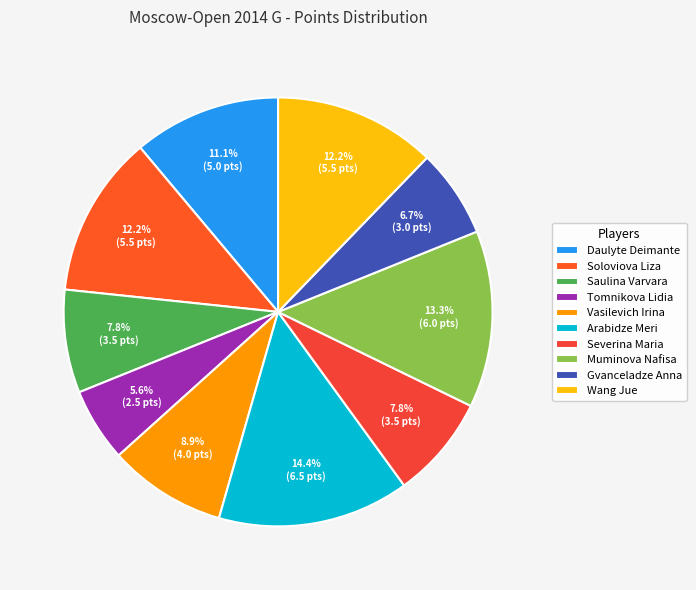

To the nearest percent, what is the difference between the largest and smallest slice percentages?

9%